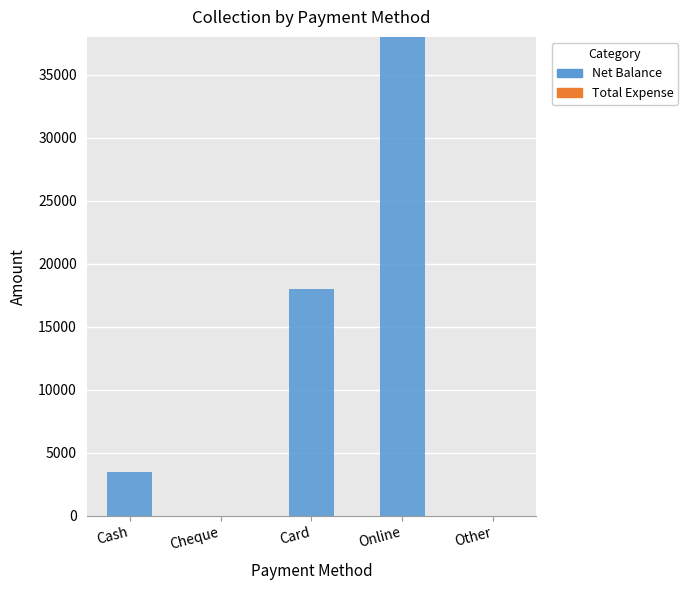

What is the change in value from Cash to Card?

+14500